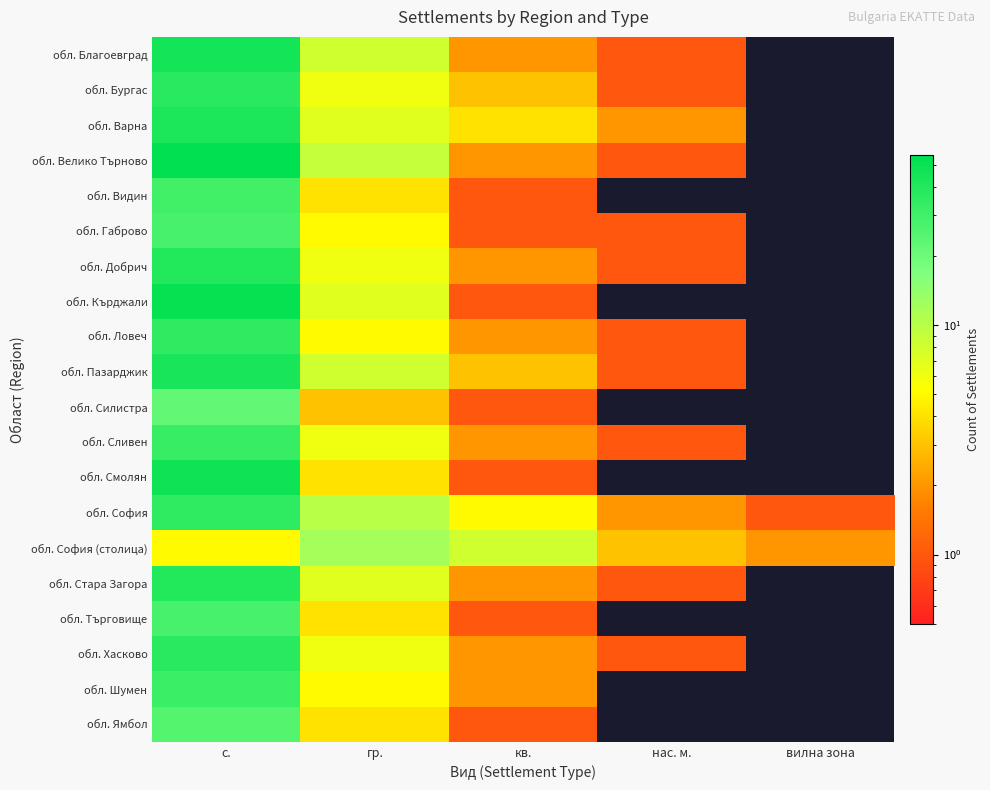

At с., list the series in order from smallest to largest.

обл. София (столица), обл. Силистра, обл. Ямбол, обл. Габрово, обл. Търговище, обл. Видин, обл. Шумен, обл. Сливен, обл. Ловеч, обл. София, обл. Бургас, обл. Хасково, обл. Добрич, обл. Стара Загора, обл. Варна, обл. Пазарджик, обл. Благоевград, обл. Смолян, обл. Кърджали, обл. Велико Търново